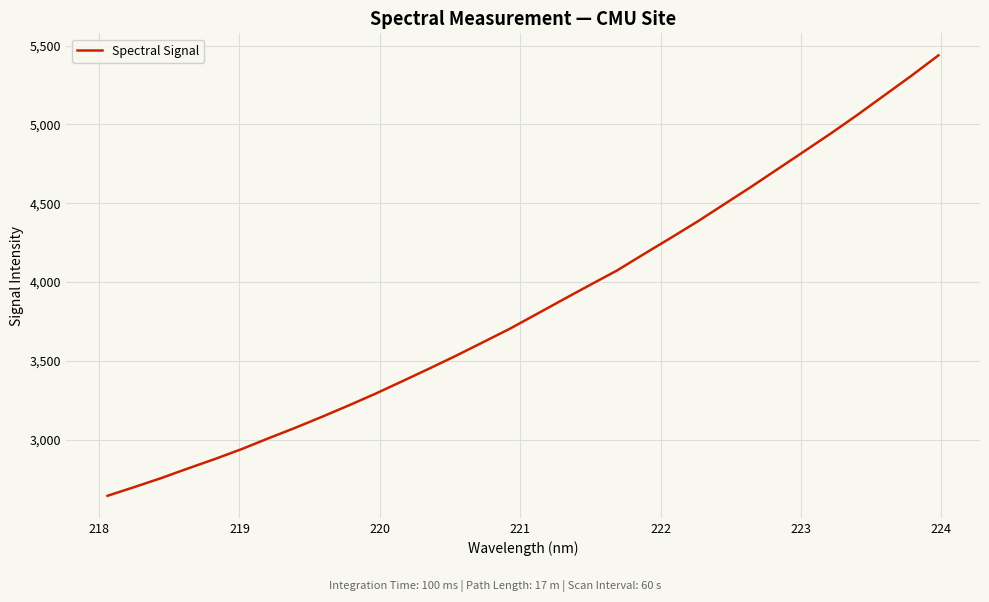

How many lines are shown in the chart?

1